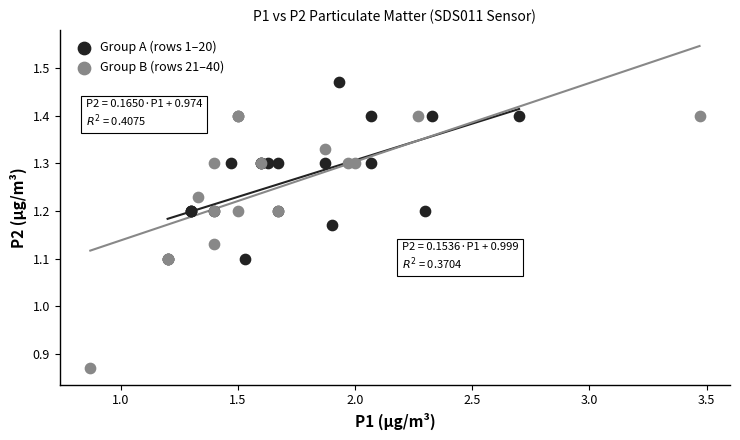

Which series contains the highest Y value?

Group A (rows 1–20)